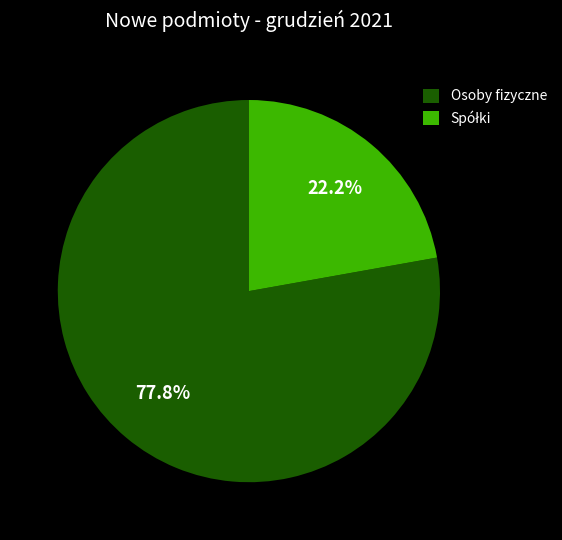

What percentage is NOT represented by Osoby fizyczne?

22.2%